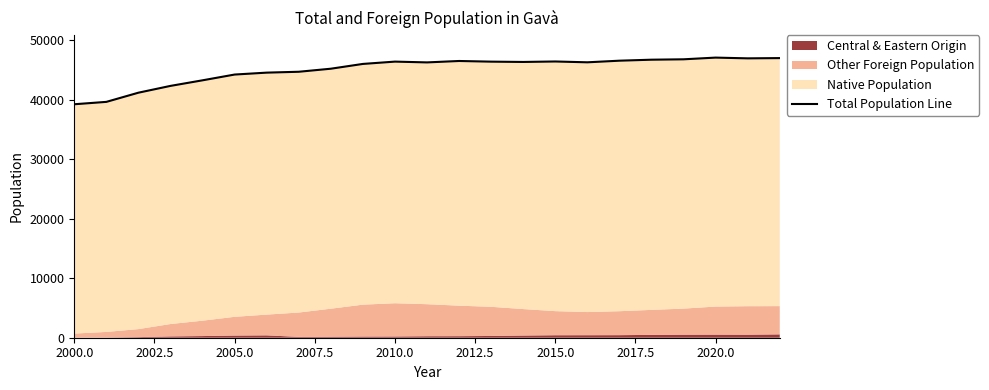

What value does the data have at 2010.0, to the nearest 100?

46400